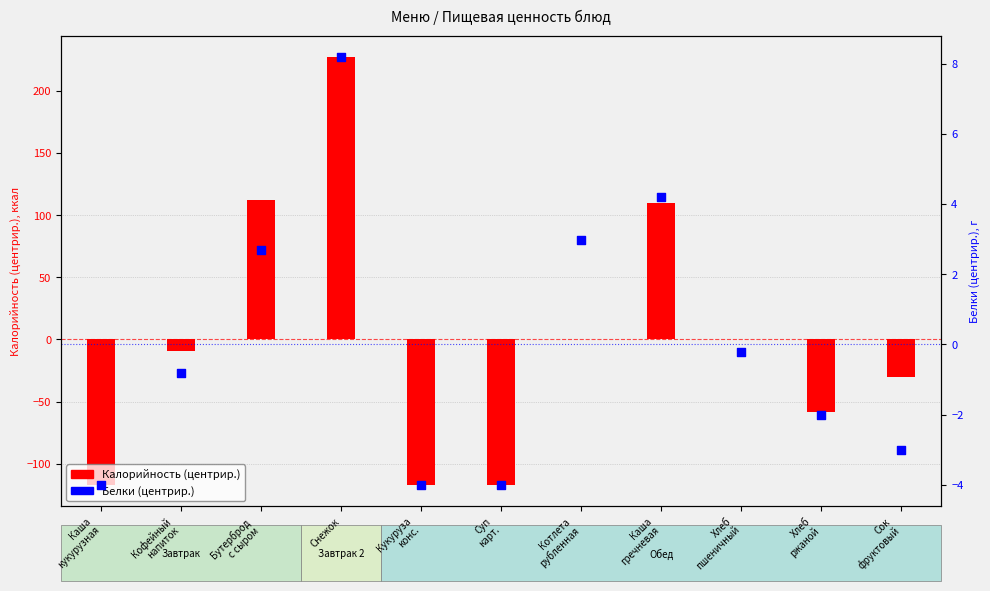

What is the total value across all series at Сок
фруктовый?

-33.6